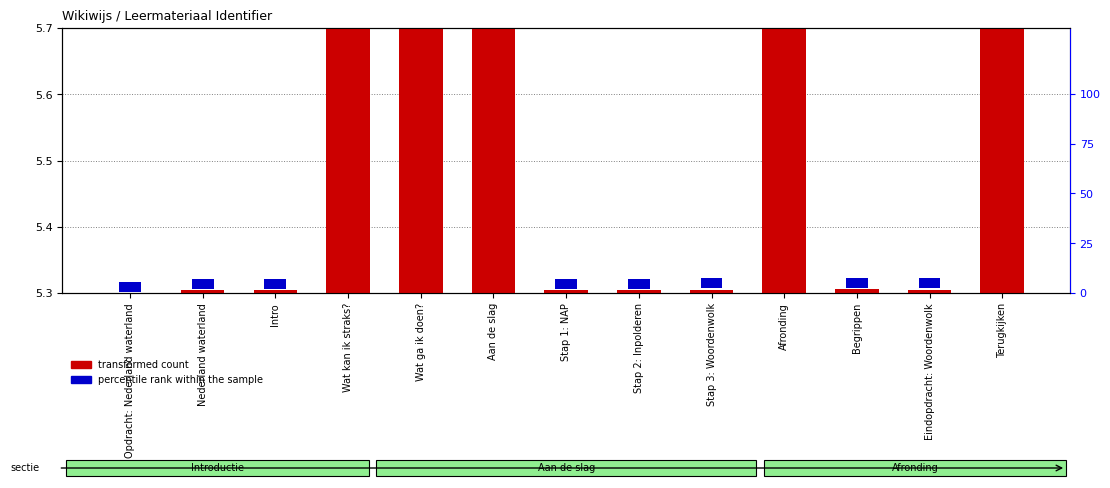

Are the bars grouped side by side (vs. stacked)?

Yes